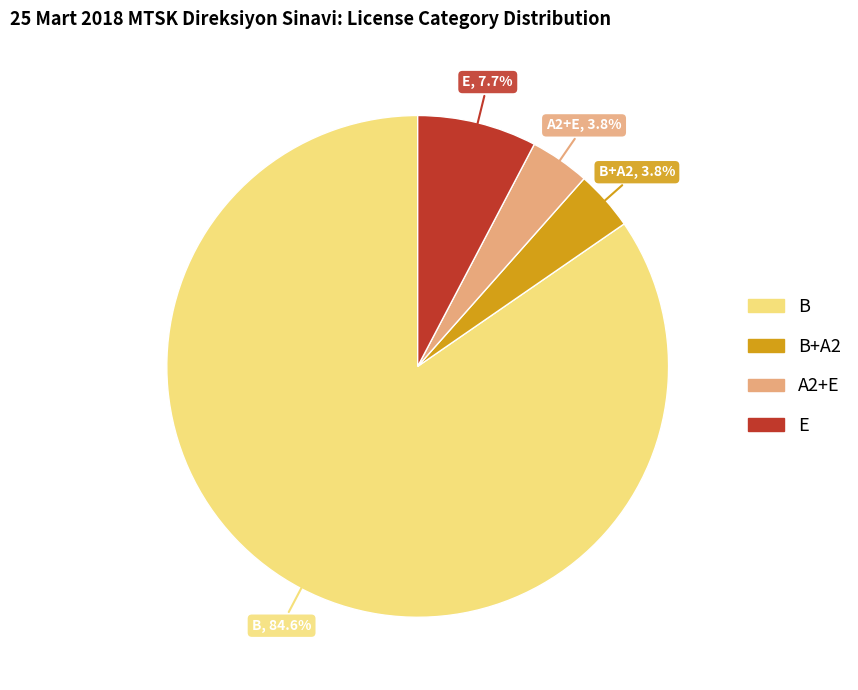

To the nearest percent, what portion does B represent?

85%